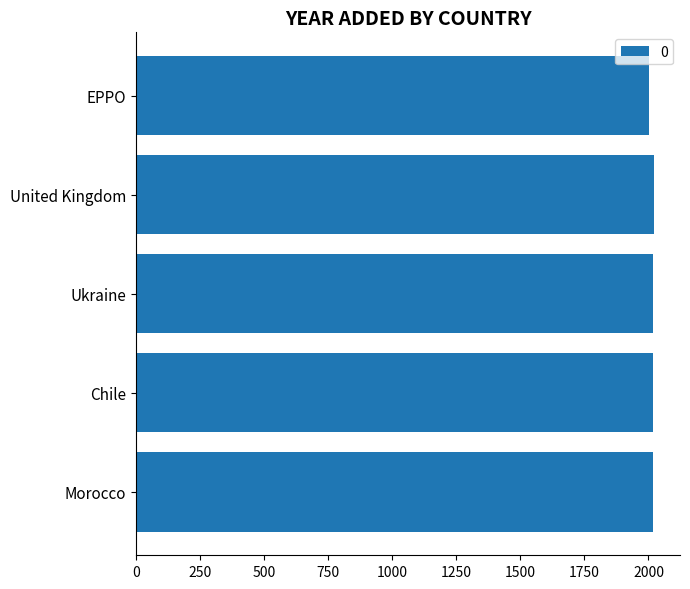

How many distinct data groups are displayed?

1